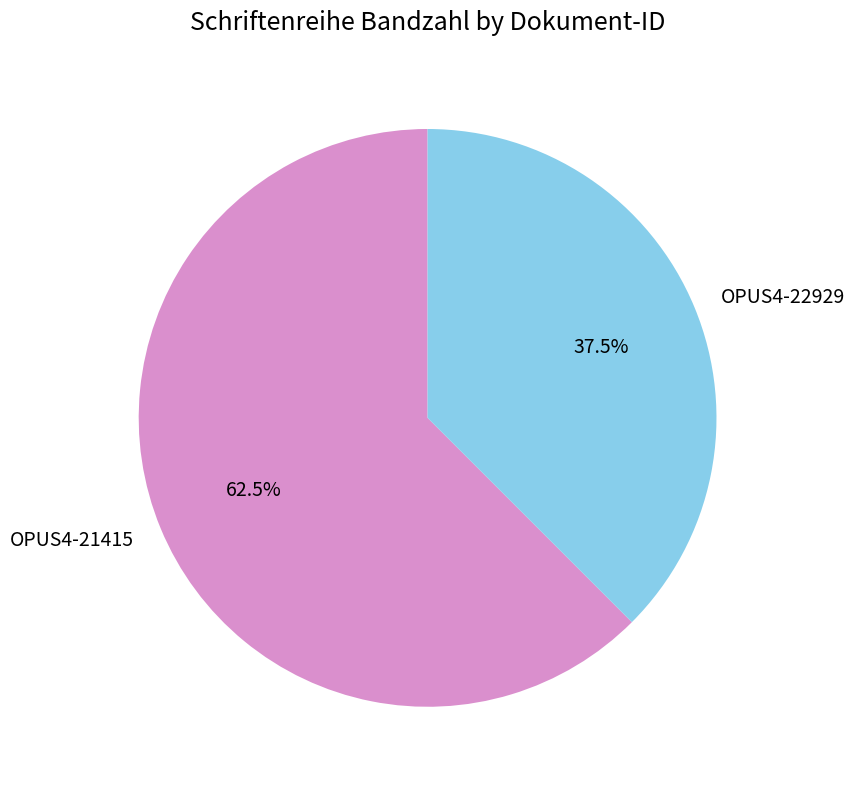

What is the total percentage of OPUS4-21415 and OPUS4-22929?

100.0%